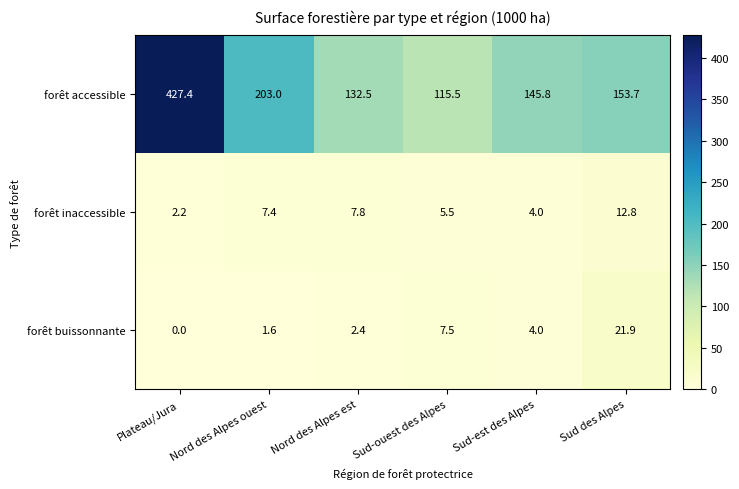

What value does the forêt buissonnante series have at Nord des Alpes ouest?

1.6